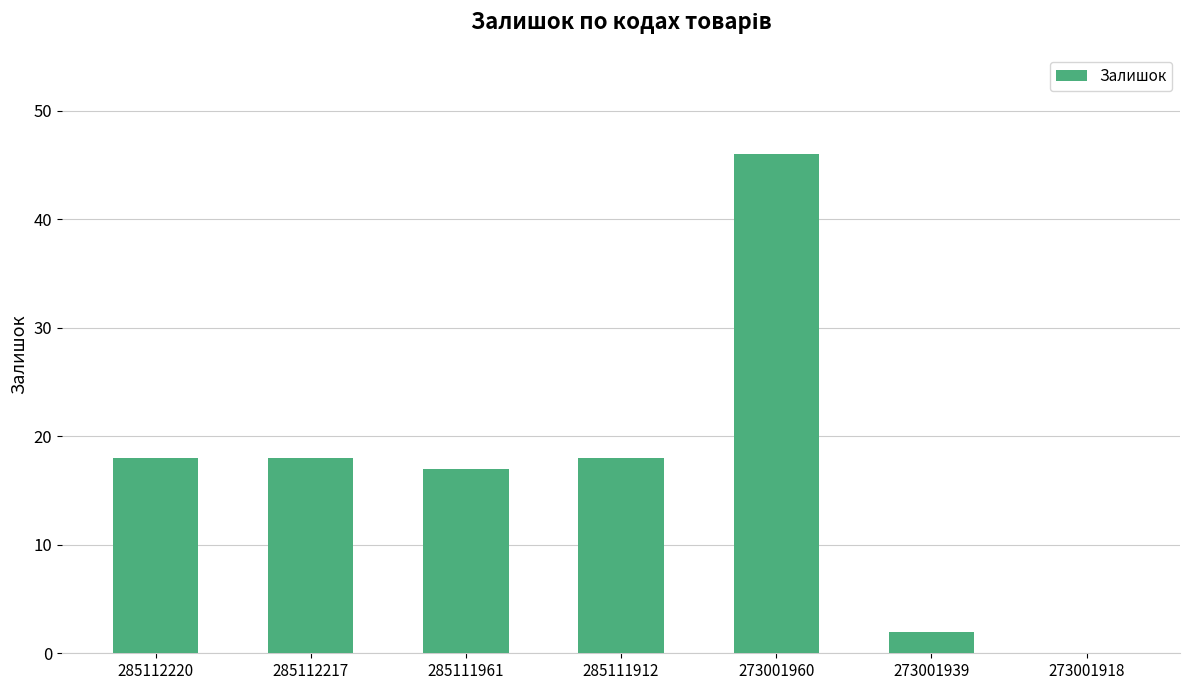

The value at 273001939 is 4. True or false?

False